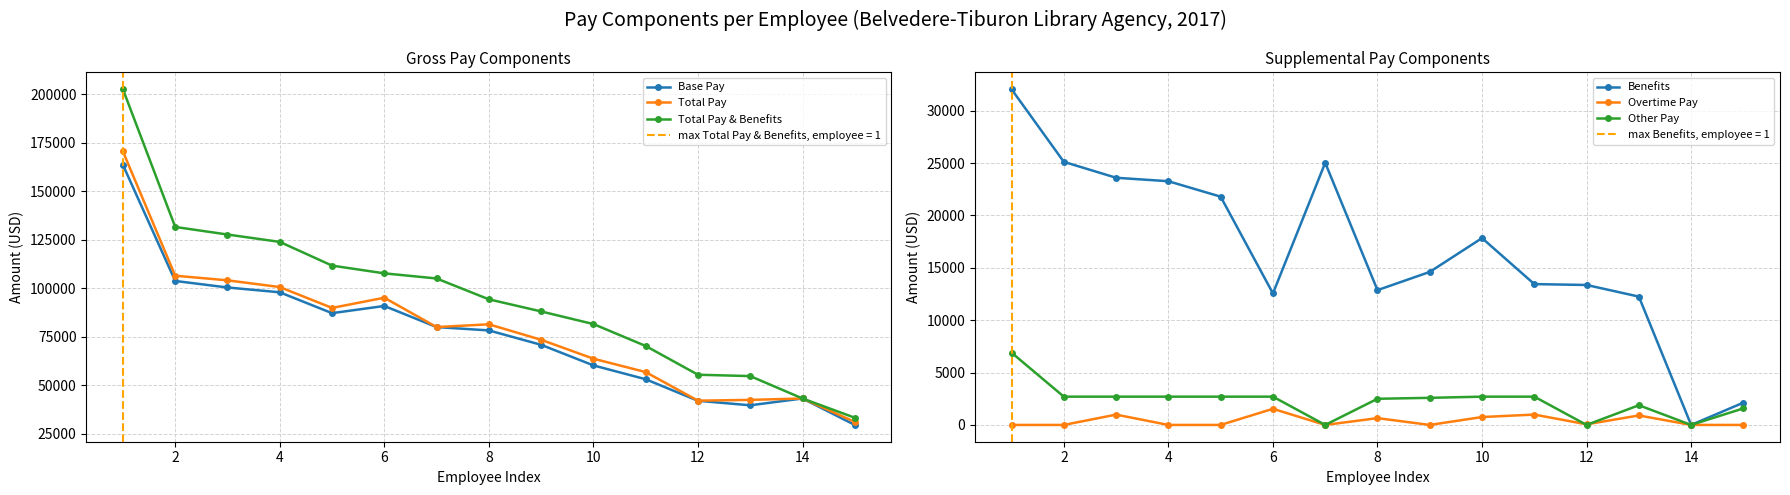

Read the Base Pay value at 10, to the nearest 50.

60350